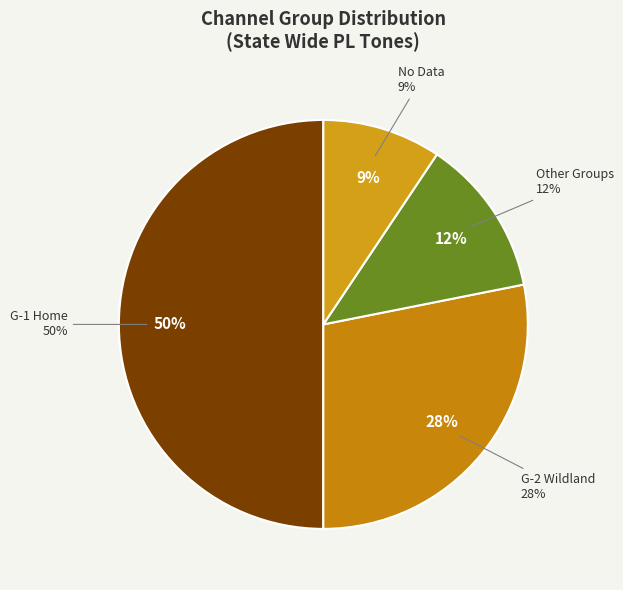

How many slices are in this pie chart?

4